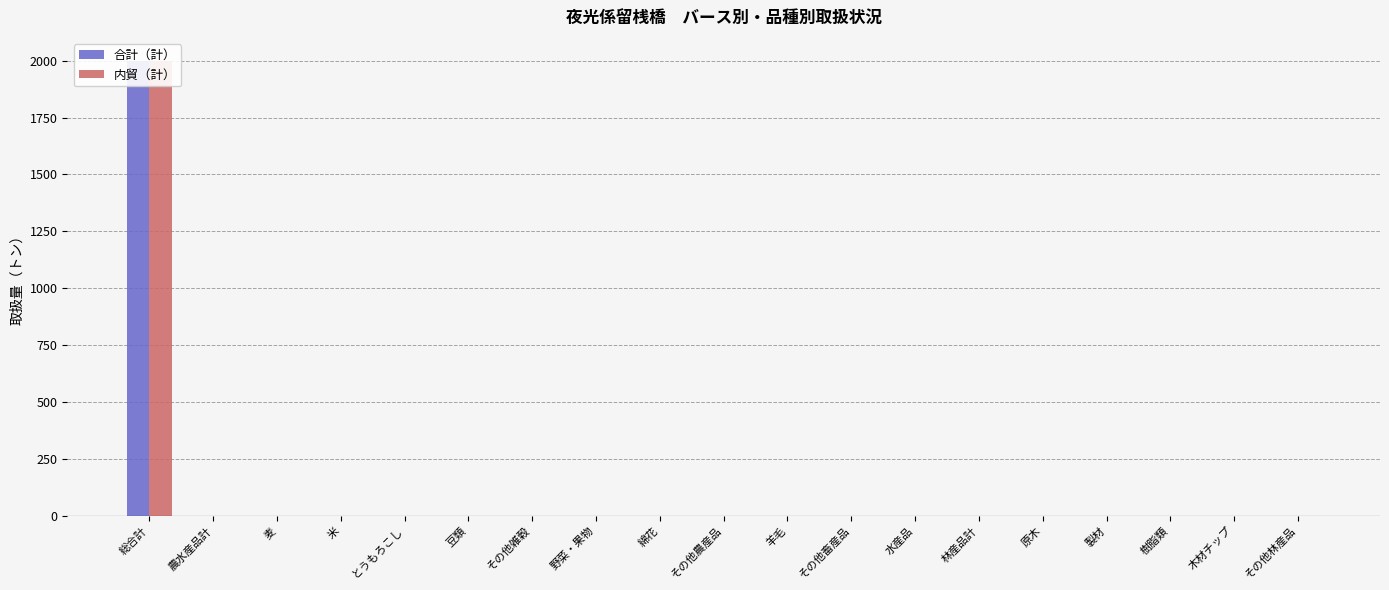

Does the chart contain any negative values?

No